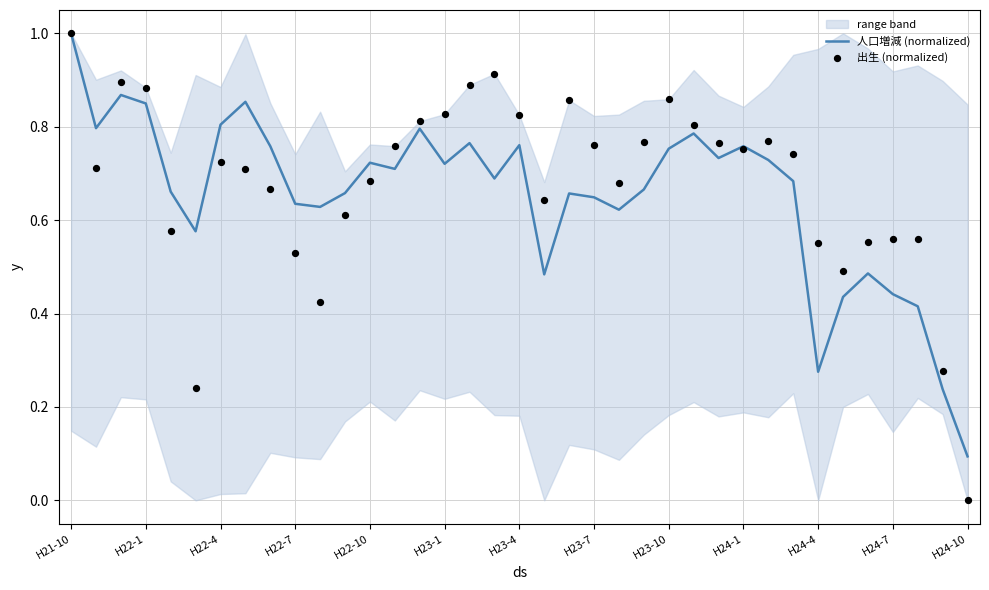

Which series has the largest Y range (max minus min)?

出生 (normalized)